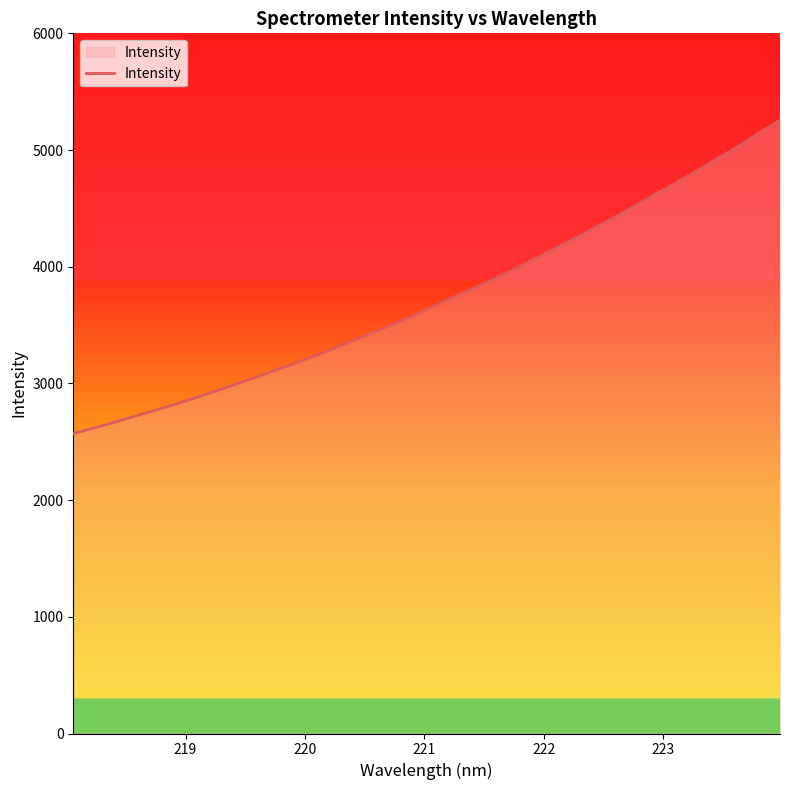

What is the greatest value displayed?

5256.6